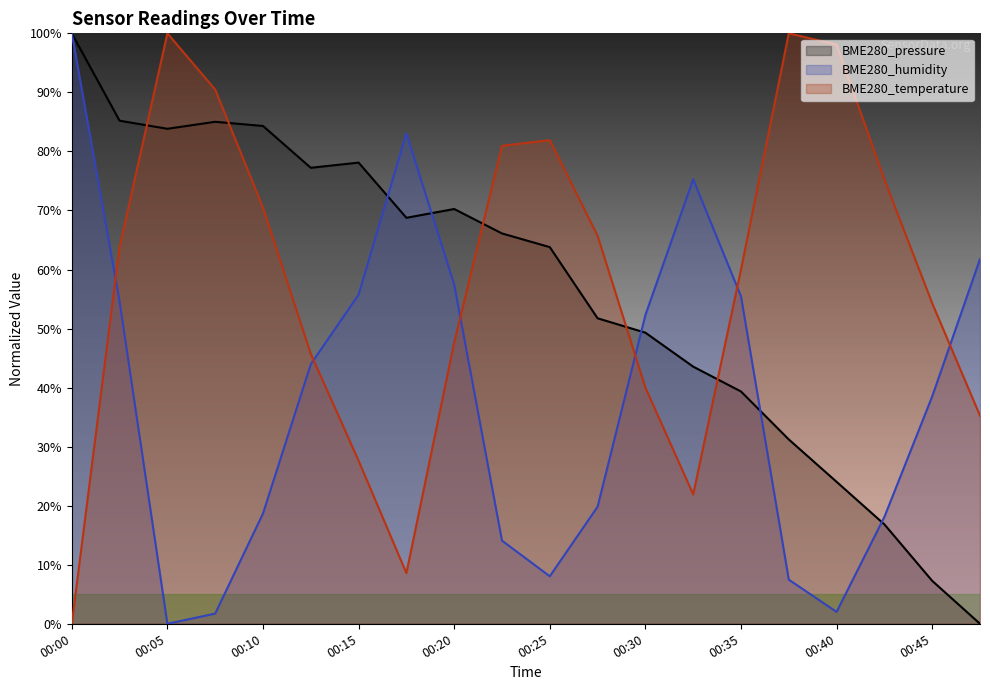

At 00:25, list the series in order from smallest to largest.

BME280_humidity, BME280_pressure, BME280_temperature